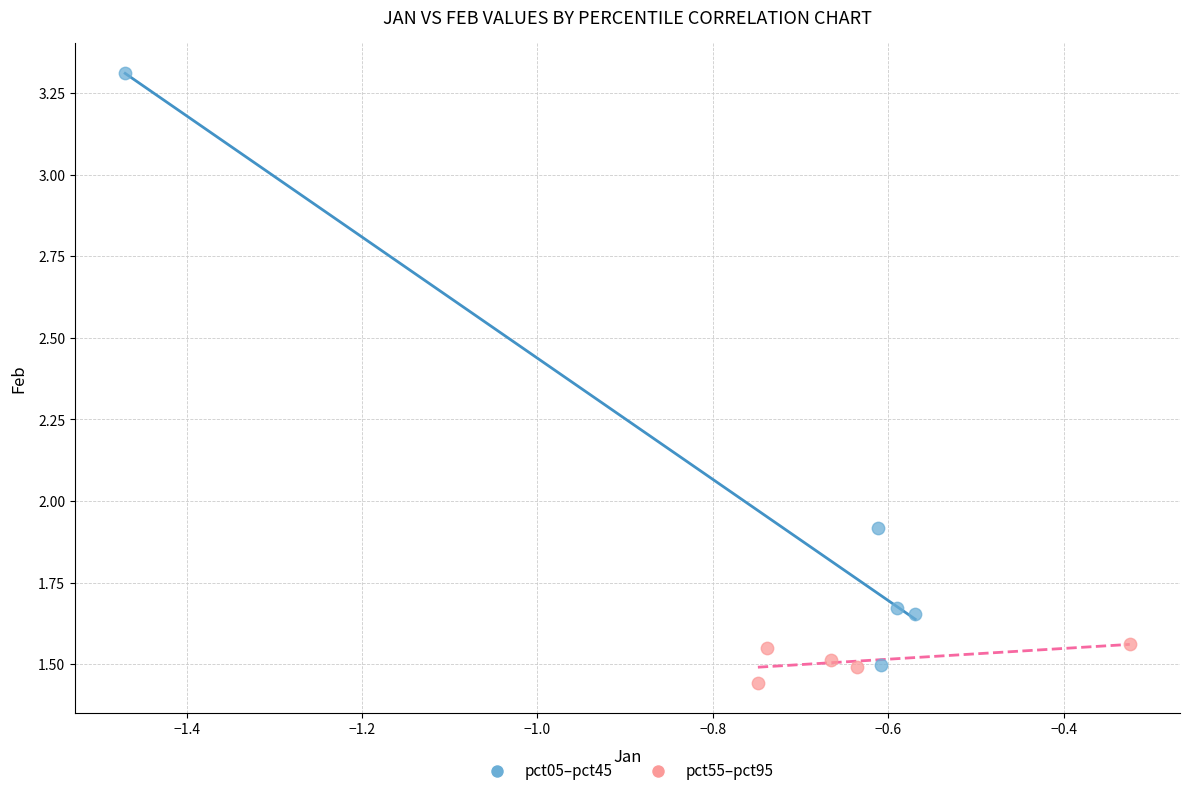

Which series has the largest Y range (max minus min)?

pct05–pct45